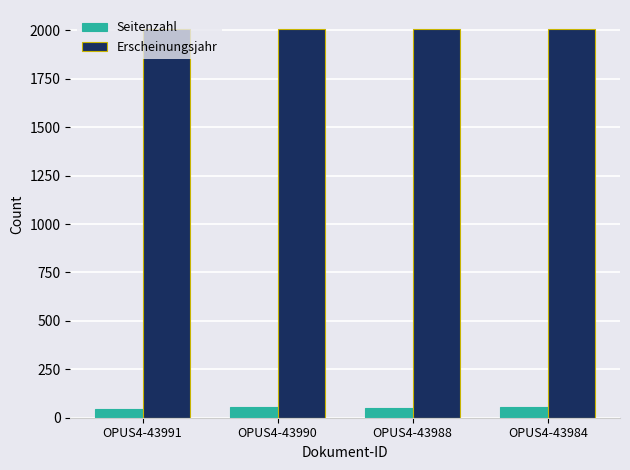

What is the sum of all Seitenzahl values?

206